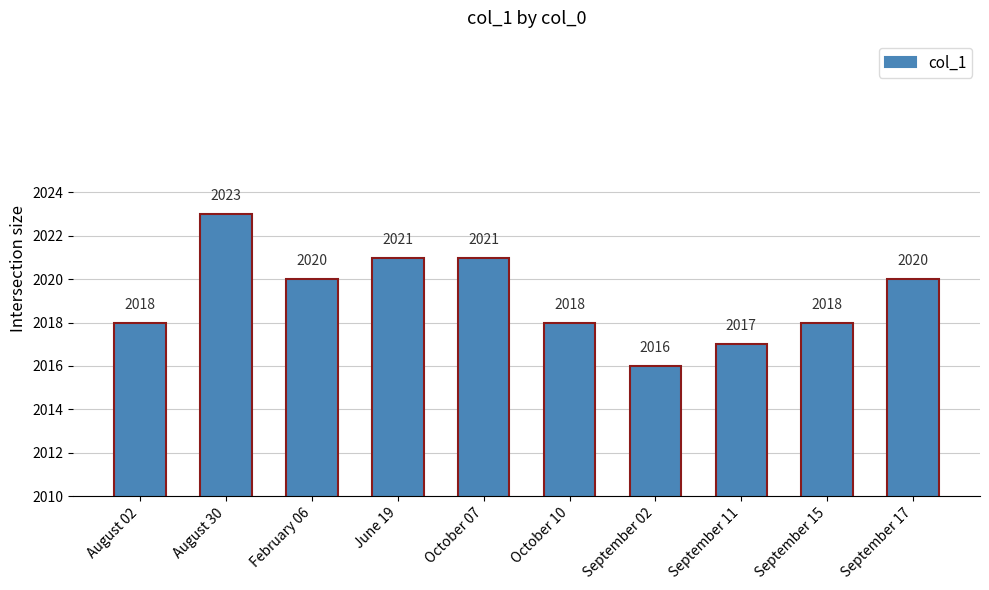

What is the difference between the values at September 02 and June 19?

5